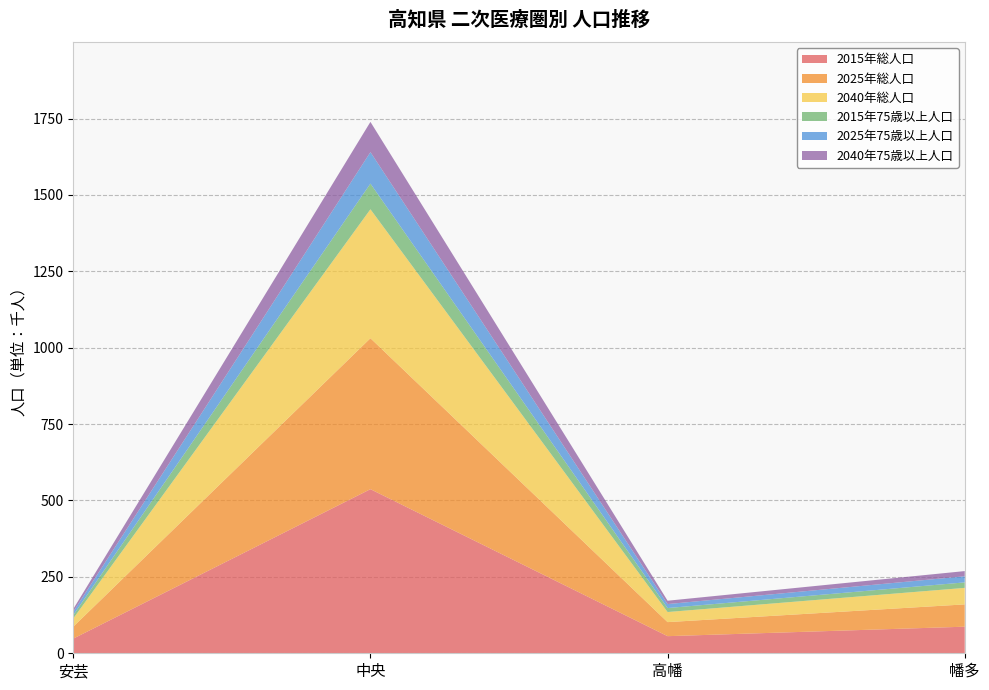

Reading left to right, transcribe all the data shown in this chart.

2015年総人口: 48	537	56	87
2025年総人口: 39	494	46	73
2040年総人口: 27	422	33	54
2015年75歳以上人口: 11	84	13	18
2025年75歳以上人口: 11	103	13	20
2040年75歳以上人口: 9	99	11	17